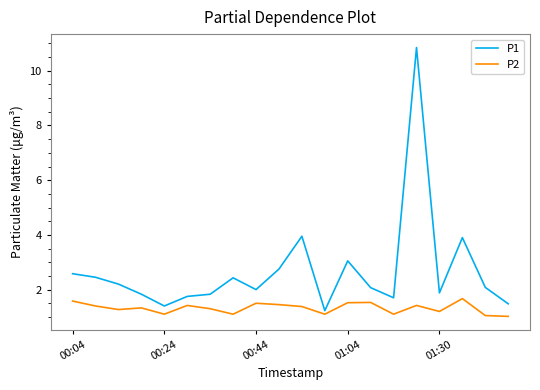

Which series has the widest spread of values?

P1